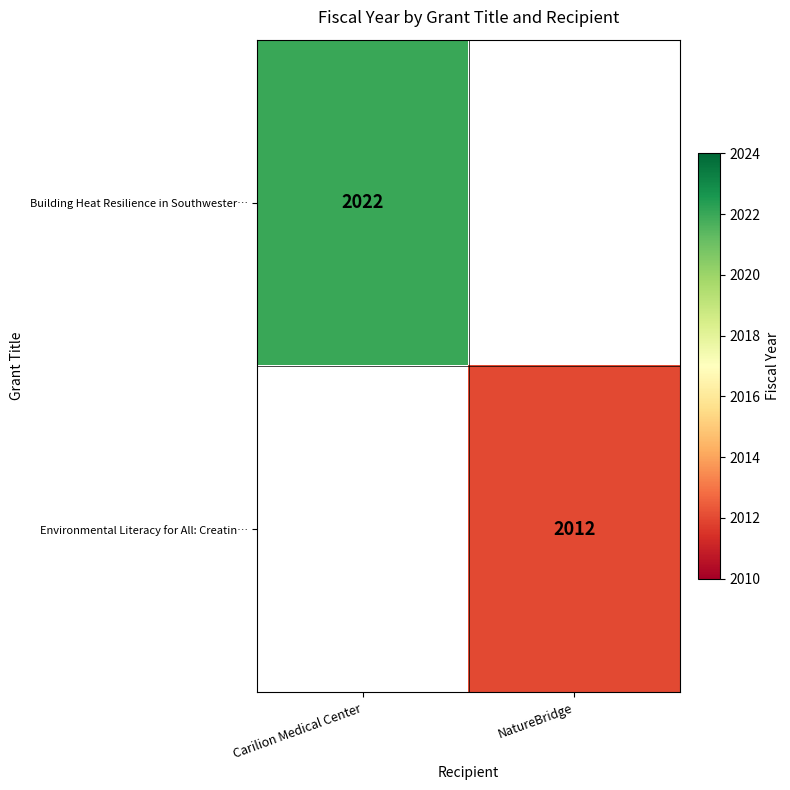

True or false: Environmental Literacy for All: Creatin… has a value of 735 at NatureBridge.

False